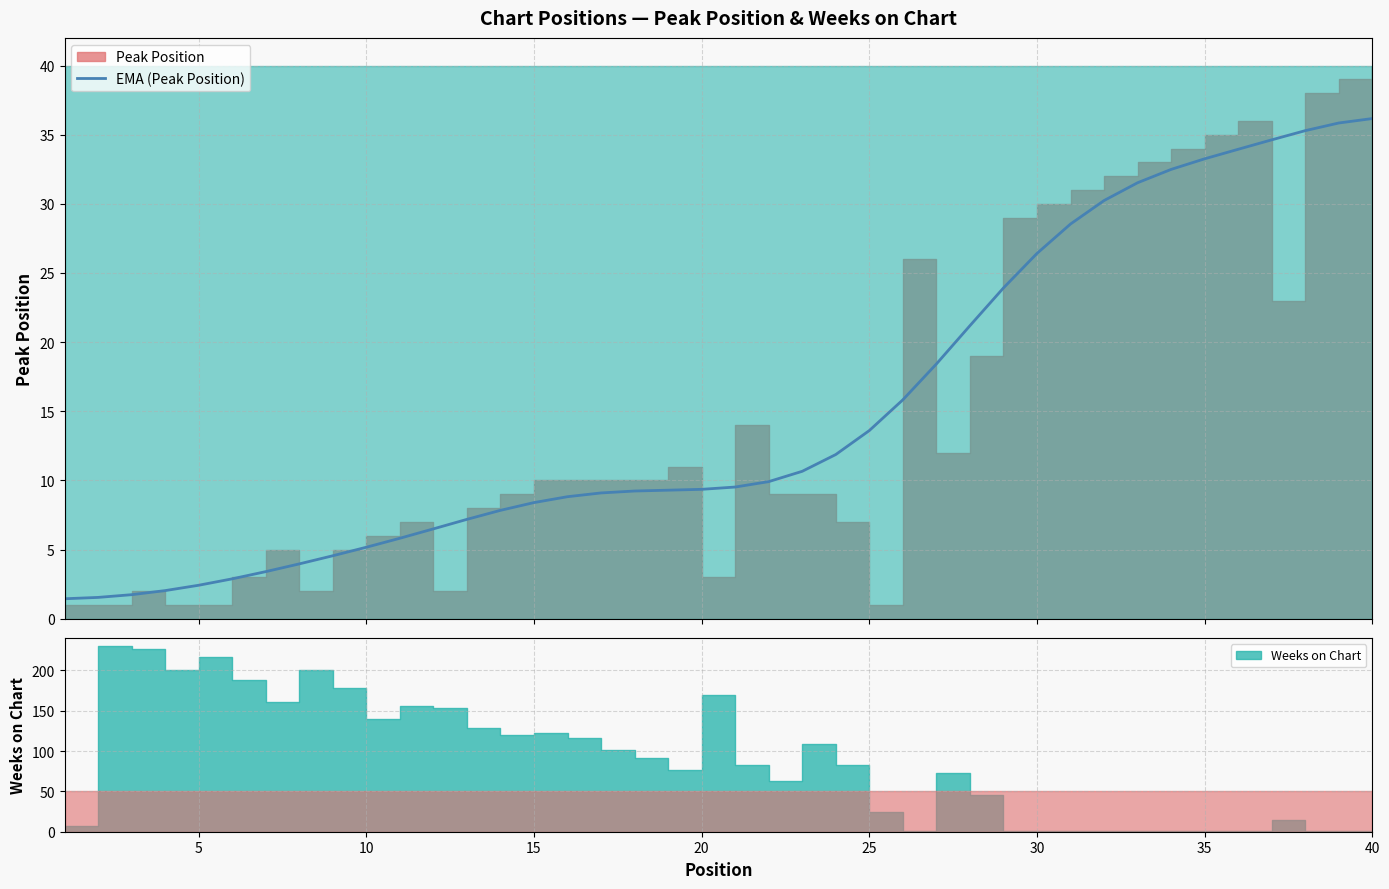

What is the ratio of the value at 20 to the value at 24?

0.7